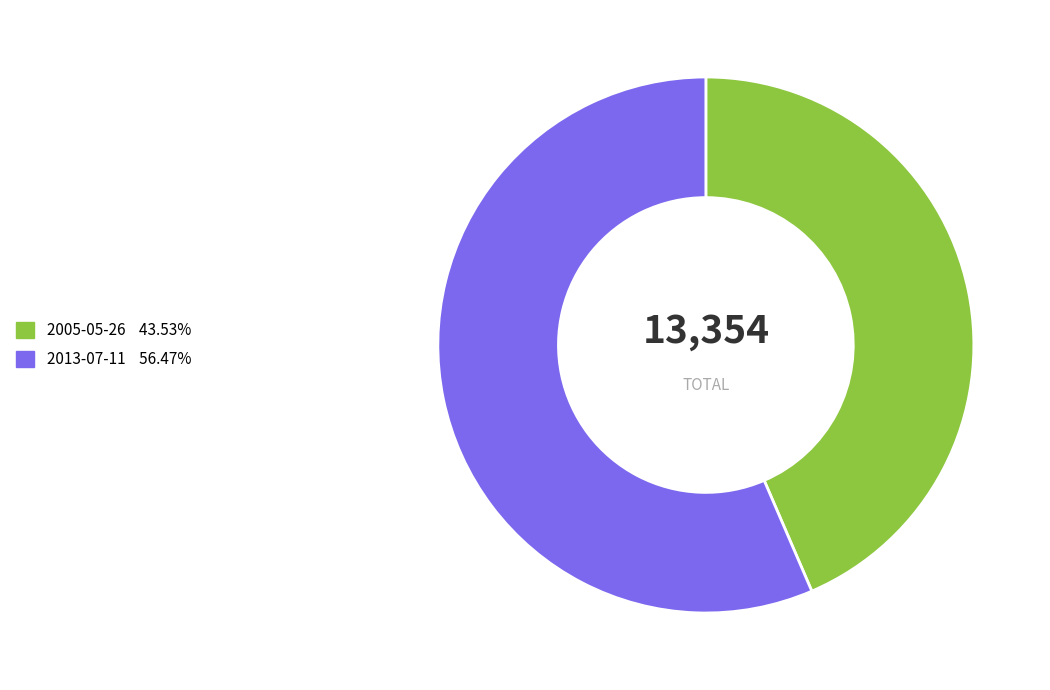

Which category has the biggest portion of the pie?

2013-07-11